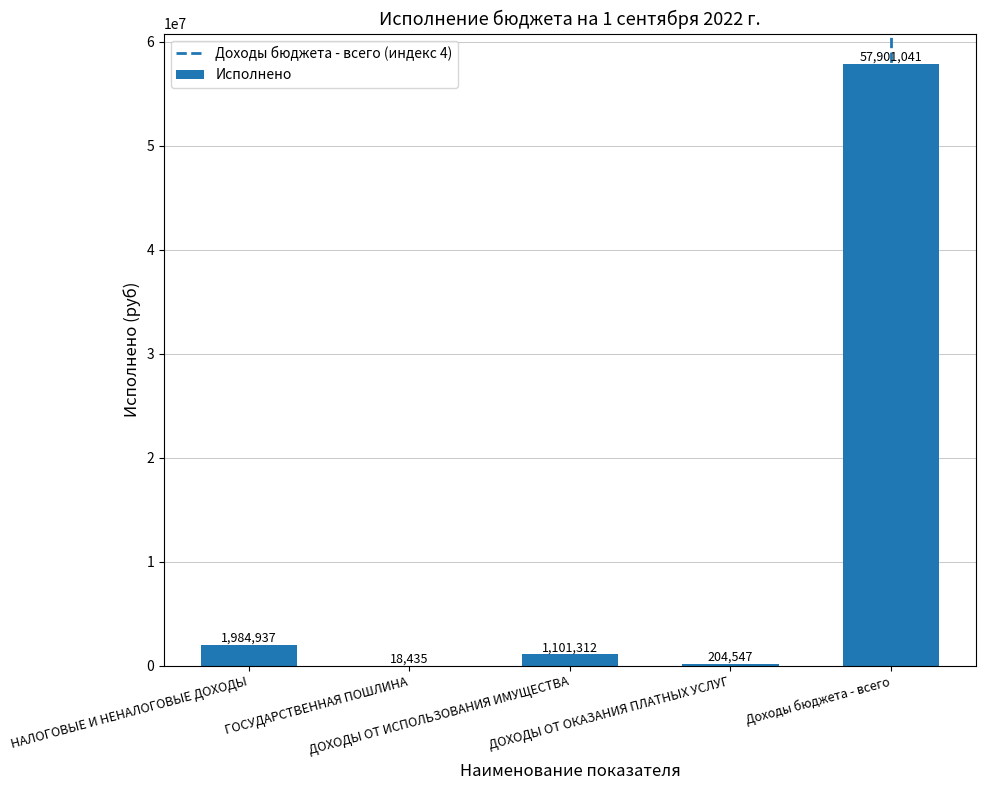

What is the greatest value displayed?

57901041.3